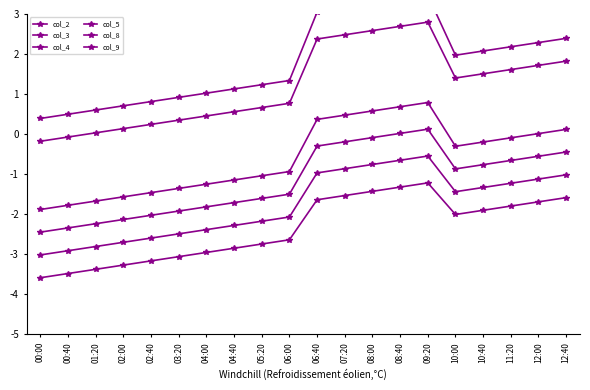

Rank the categories by col_4 value from lowest to highest.

00:00, 00:40, 01:20, 02:00, 02:40, 03:20, 04:00, 04:40, 05:20, 06:00, 10:00, 10:40, 11:20, 12:00, 12:40, 06:40, 07:20, 08:00, 08:40, 09:20